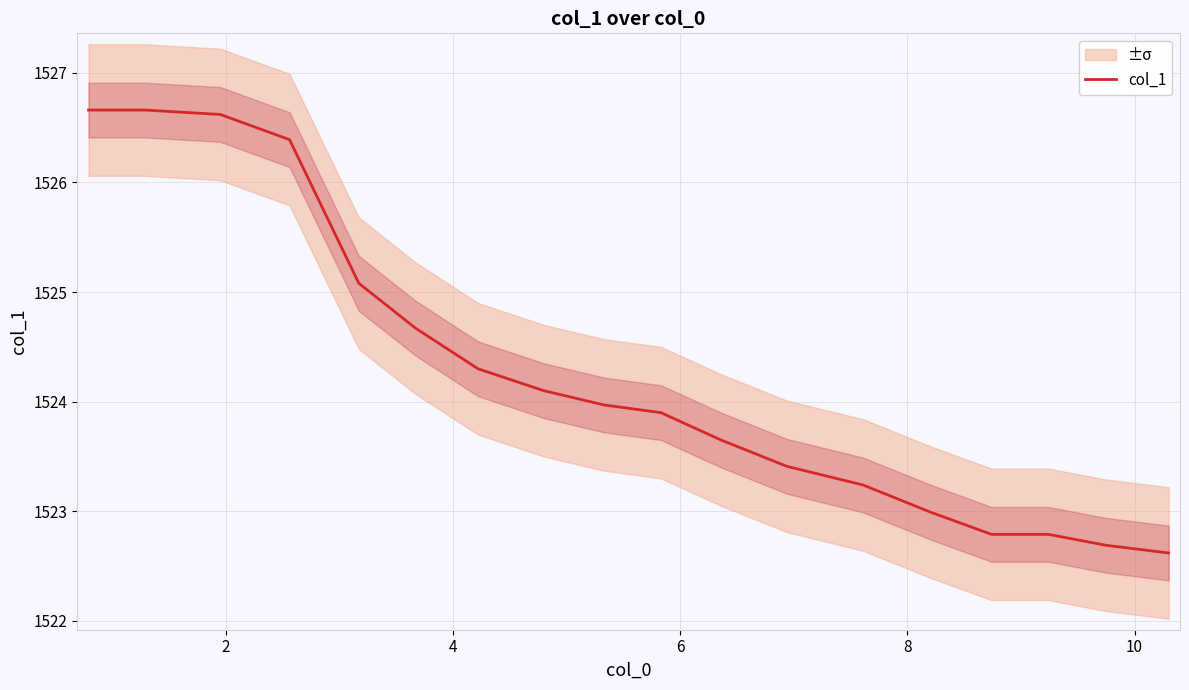

What is the highest value of the col_1 series?

1526.7